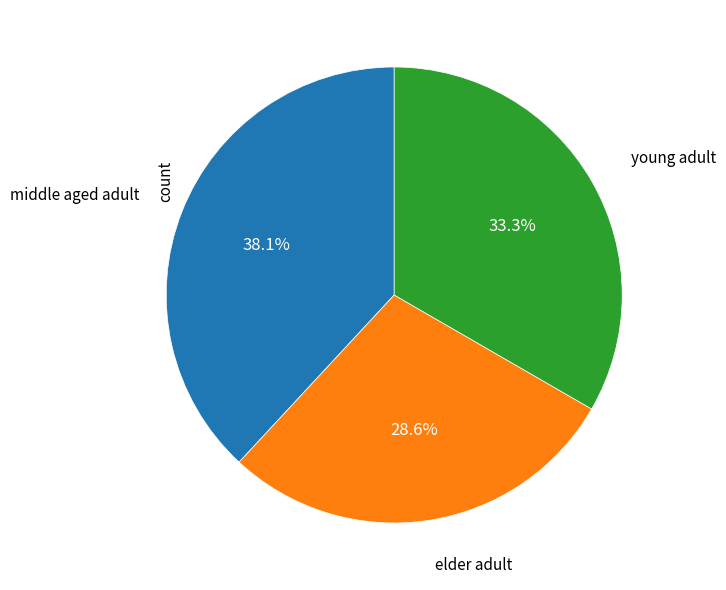

Does any single category account for the majority?

No